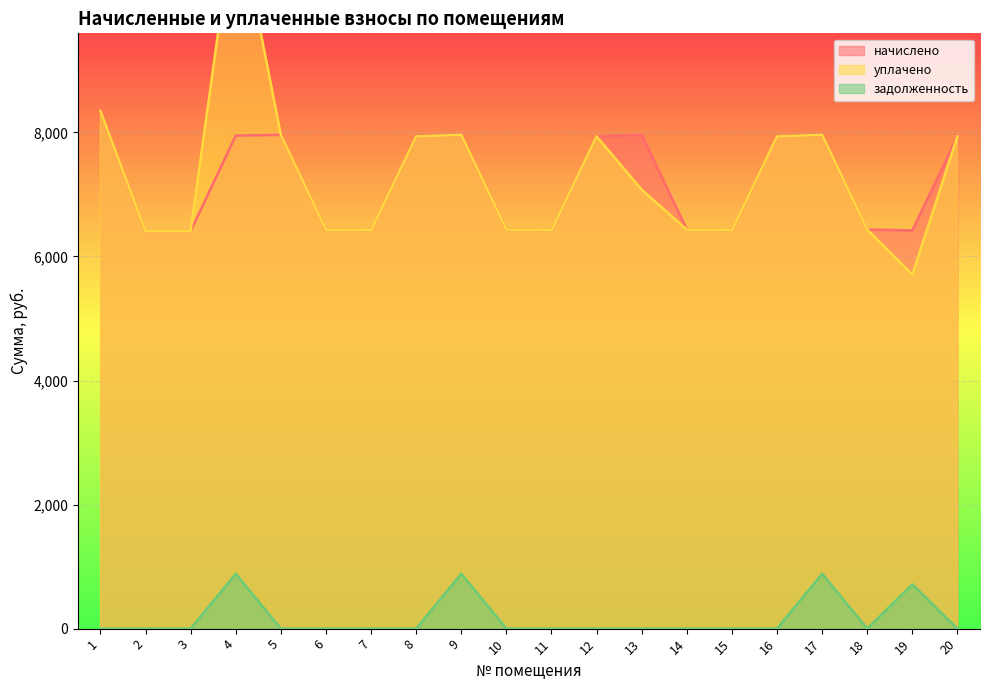

True or false: уплачено and задолженность cross at least once.

False